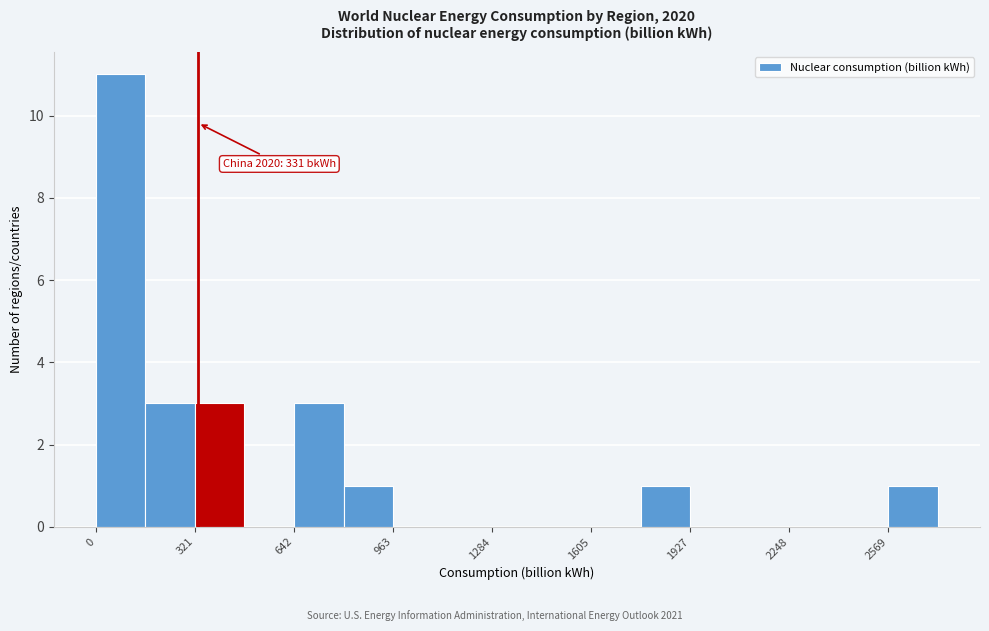

Around what value on the x-axis is the tallest bar? Give the approximate position of its centre, as read against the axis.

100